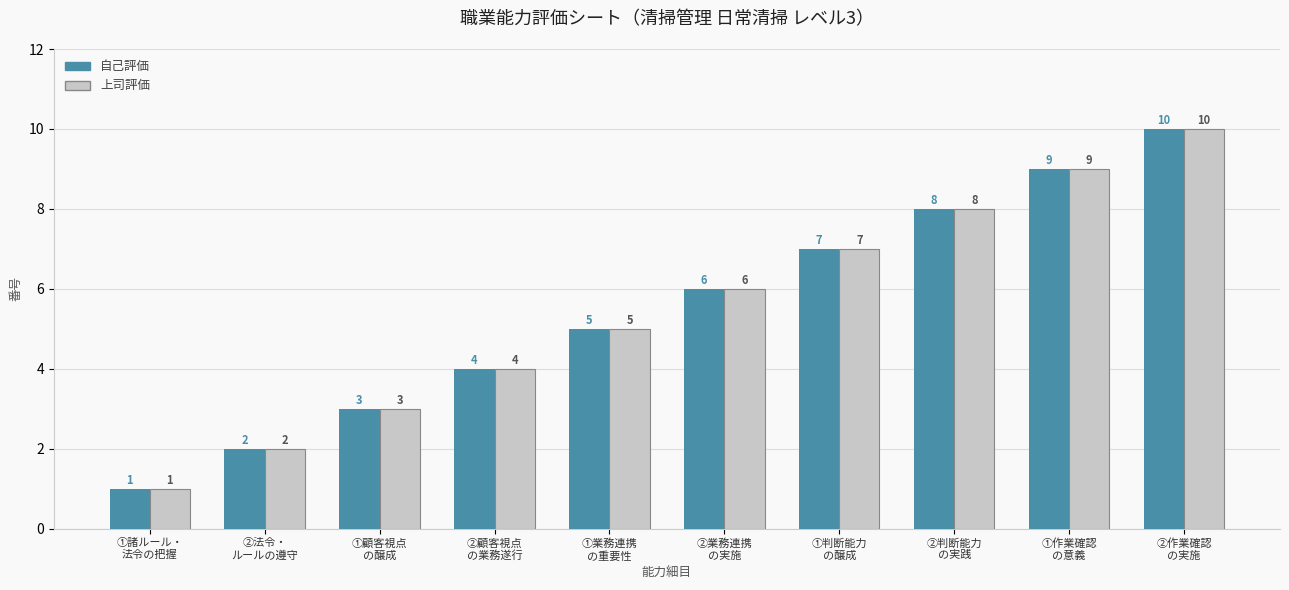

The value of 上司評価 at ①顧客視点
の醸成 is 2. True or false?

False